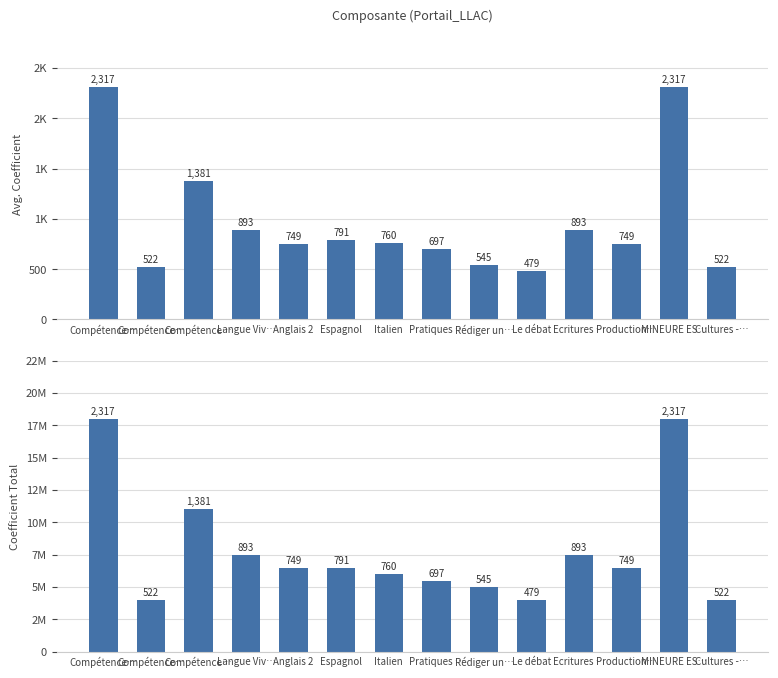

What is the minimum value for Avg. Coefficient?

479